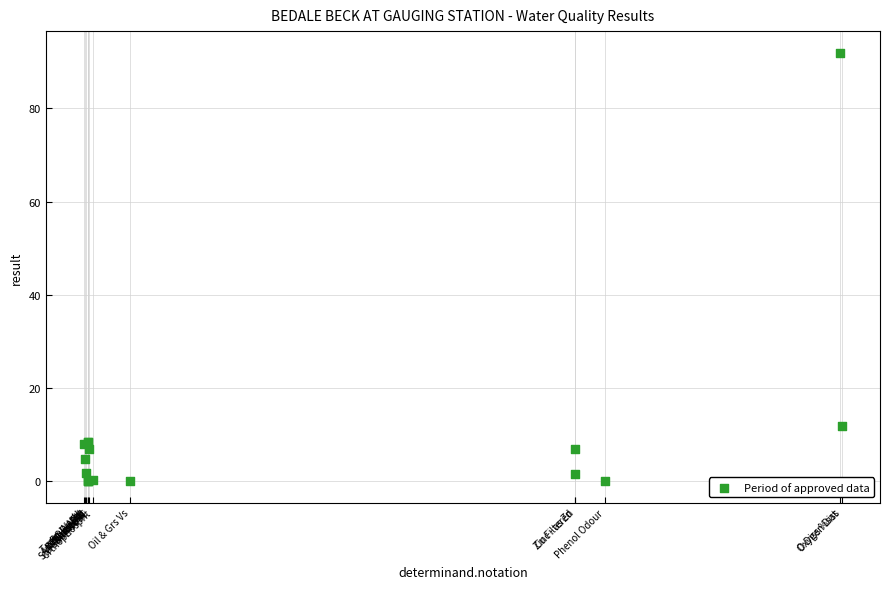

What Y value in the scatter plot is closest to 46?

11.8